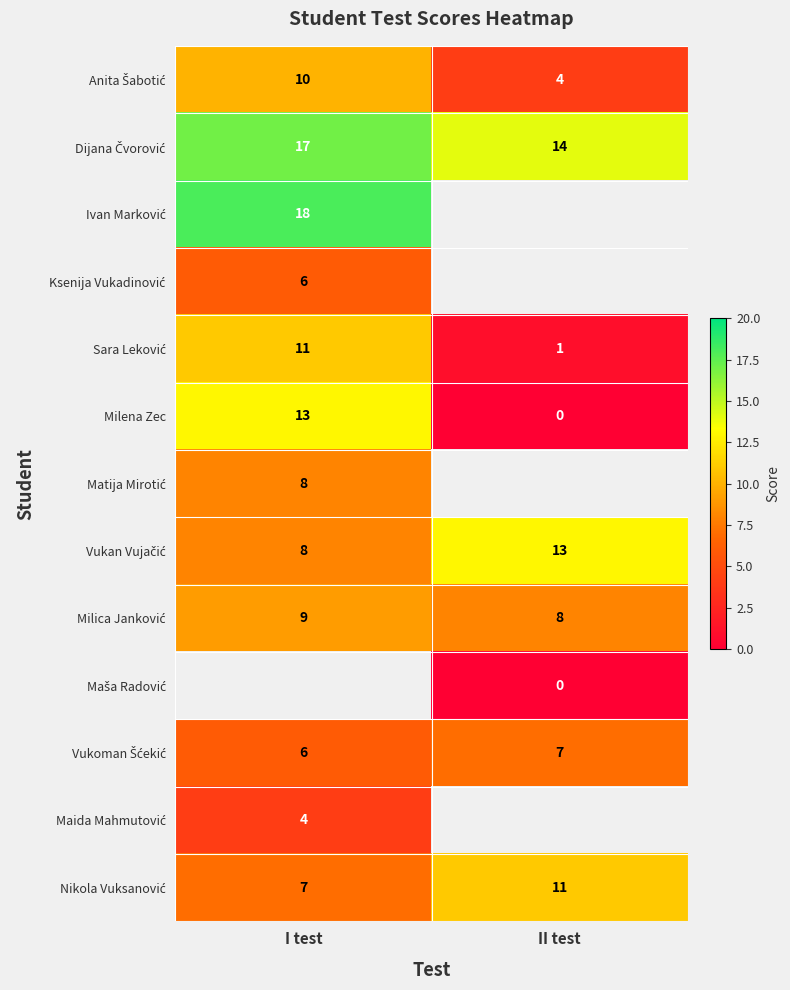

The value of Milena Zec at II test is 0. True or false?

True